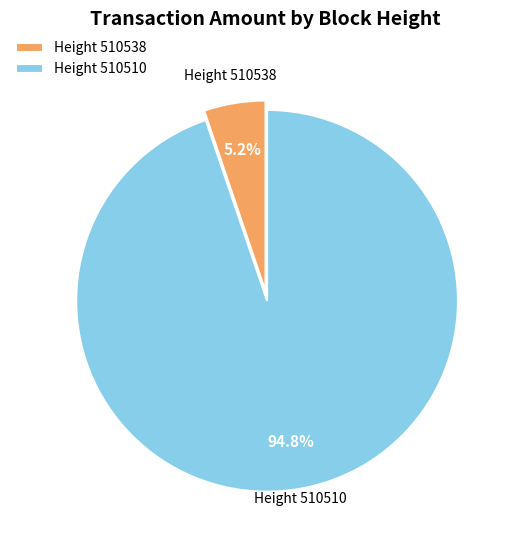

What is the majority slice?

Height 510510